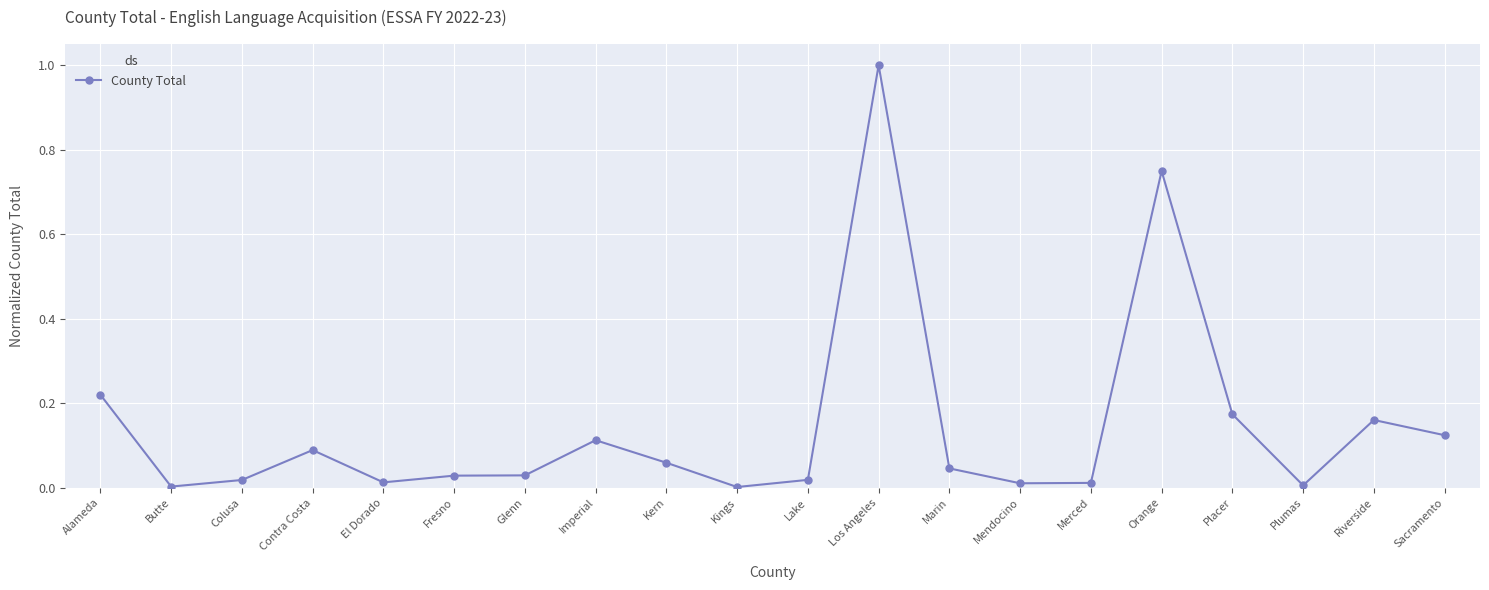

Does the chart display data point markers on the line(s)?

Yes